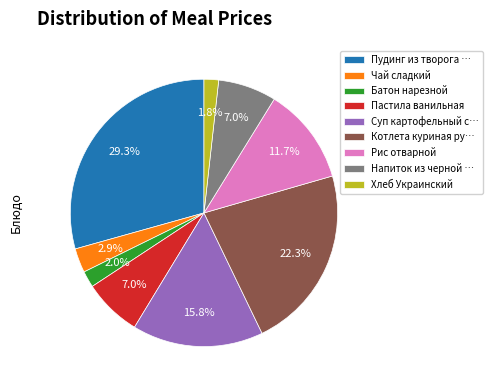

To the nearest percent, what percentage of the pie is Батон нарезной?

2%